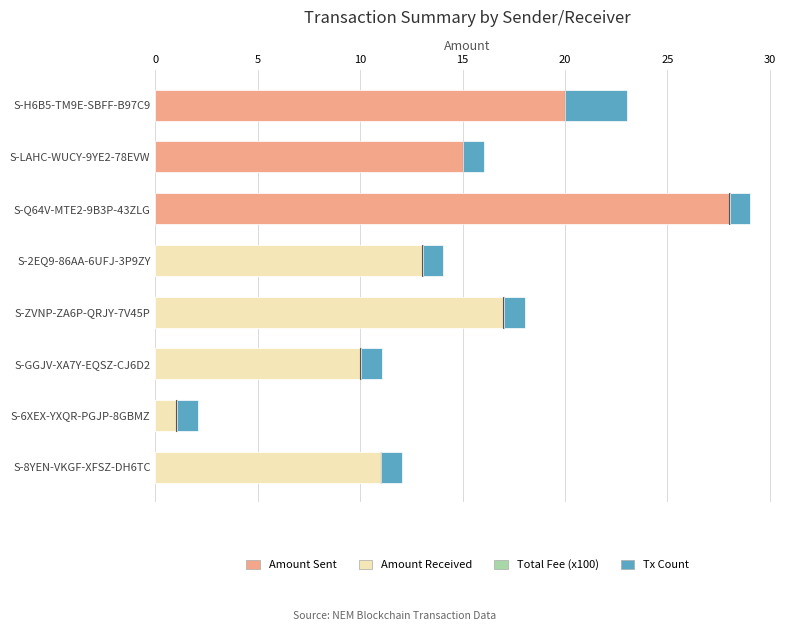

At which category is the sum across all series the highest?

S-Q64V-MTE2-9B3P-43ZLG